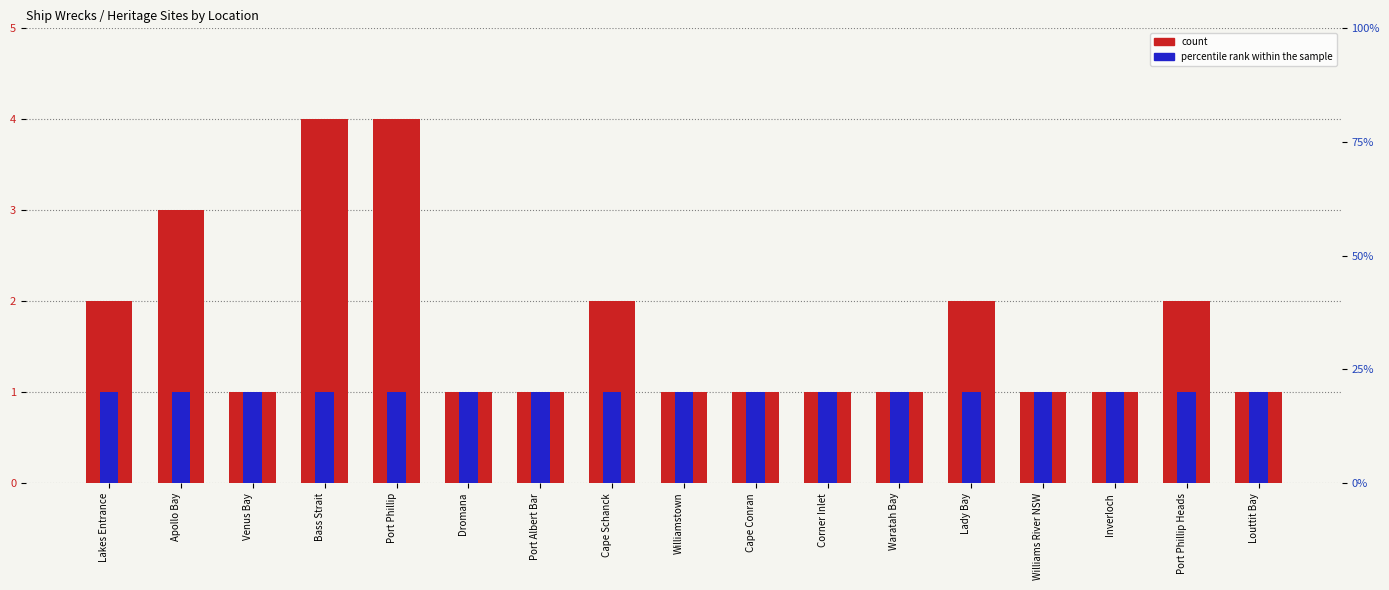

How many bars are there in each group?

2